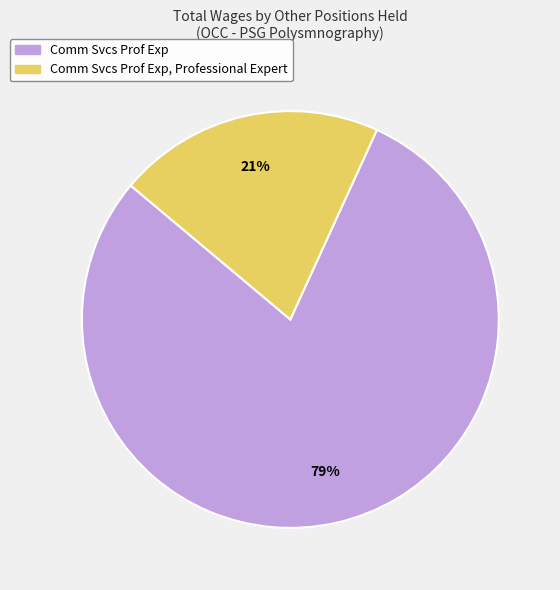

The Comm Svcs Prof Exp slice represents 79% of the pie. True or false?

True